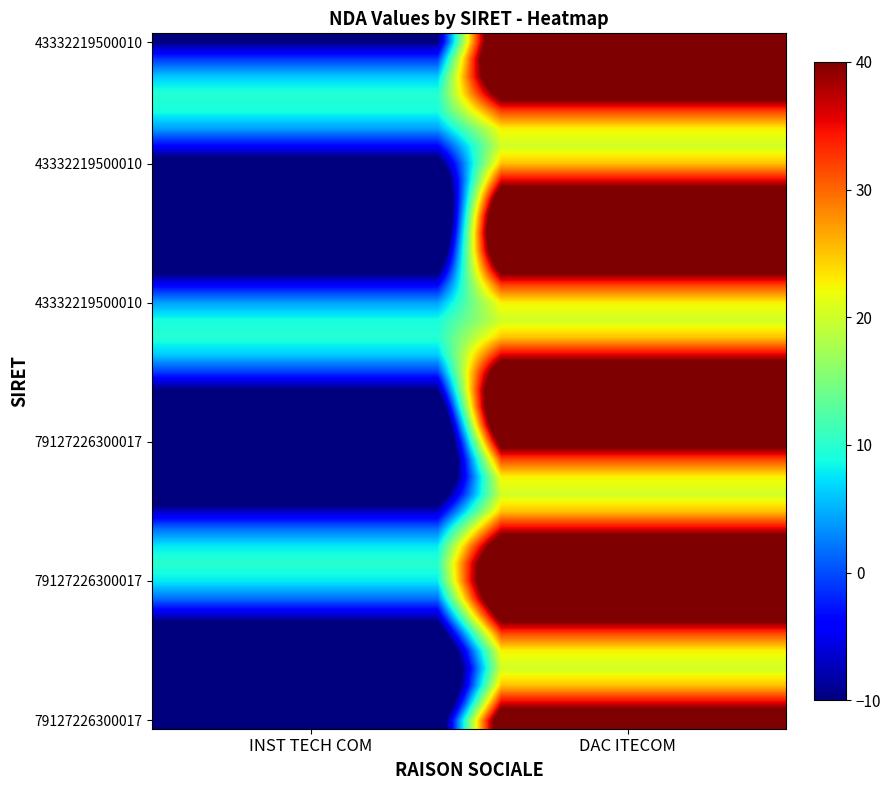

What is the greatest value displayed?

59.9